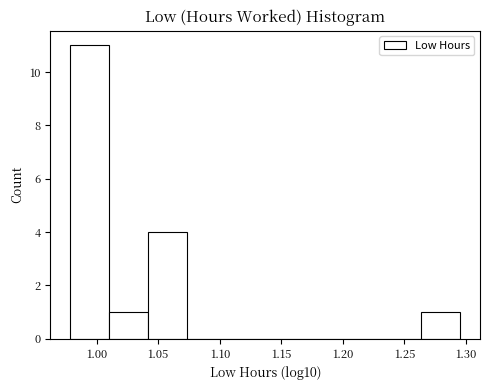

Reading left to right, transcribe this chart: for each bar, give the range it covers on the x-axis and its height. Neither the bar edges nor the heights are printed on the chart, so give them approximately, as read against the axes.

0.980 to 1.010: 11
1.010 to 1.040: 1
1.040 to 1.075: 4
1.075 to 1.105: 0
1.105 to 1.135: 0
1.135 to 1.170: 0
1.170 to 1.200: 0
1.200 to 1.230: 0
1.230 to 1.265: 0
1.265 to 1.295: 1